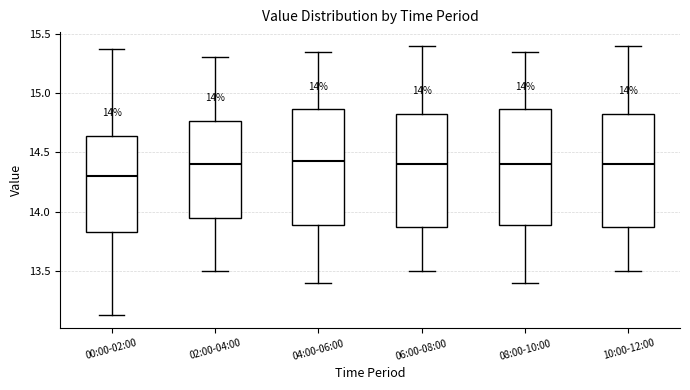

Which box's median line is the lowest?

00:00-02:00